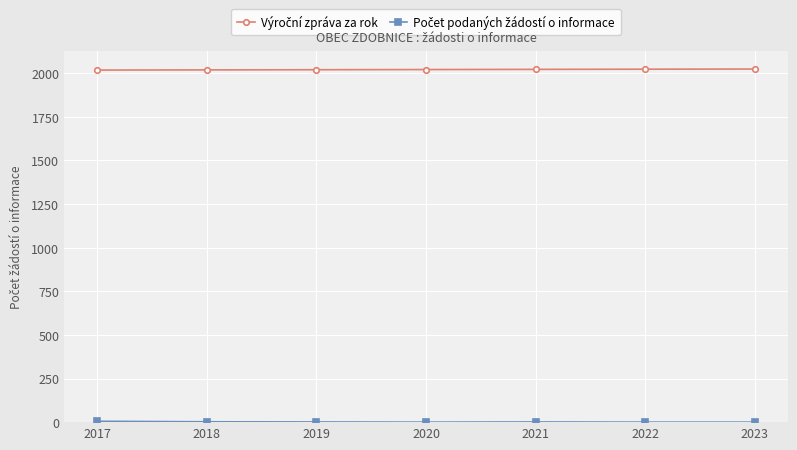

At how many categories does at least one series exceed 1031?

7